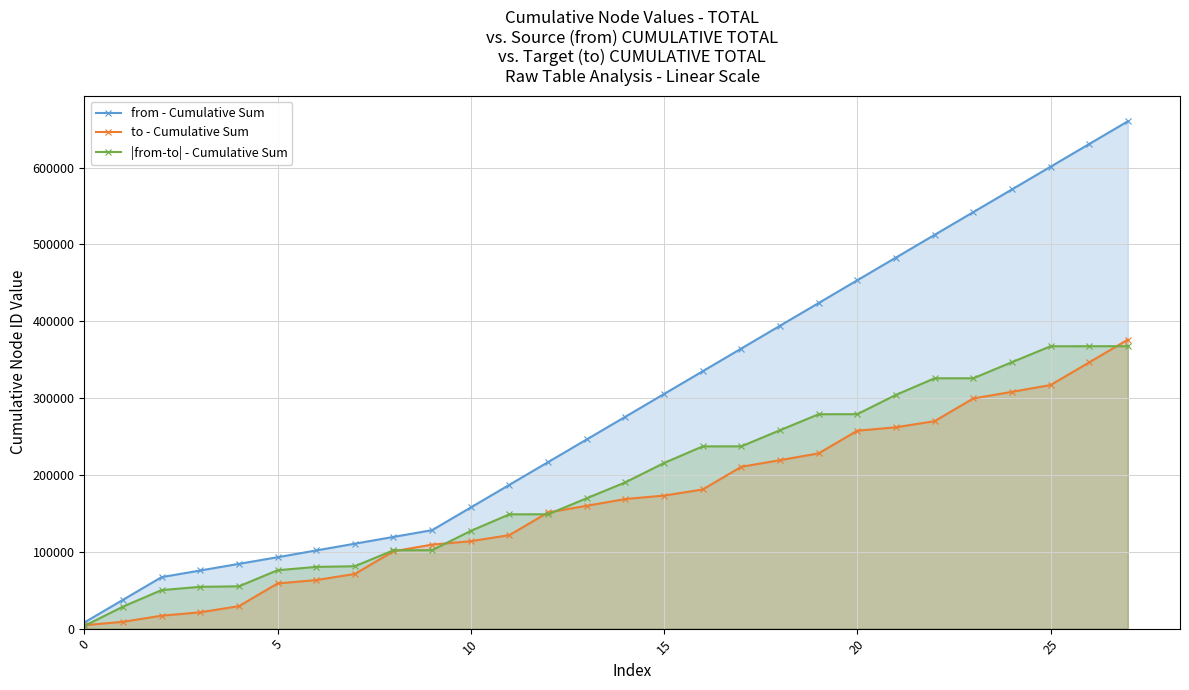

Which series has the largest total across all categories?

from - Cumulative Sum